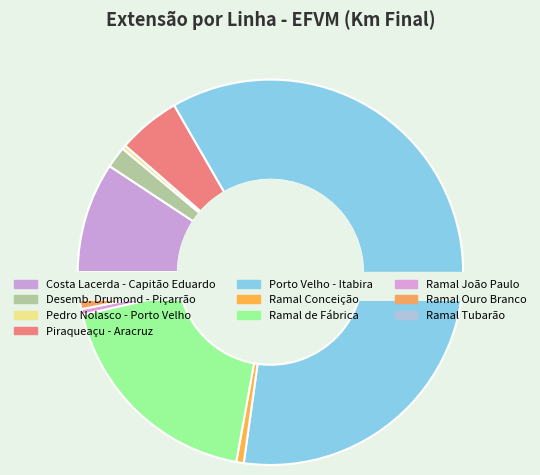

Count the number of slices in the pie.

10